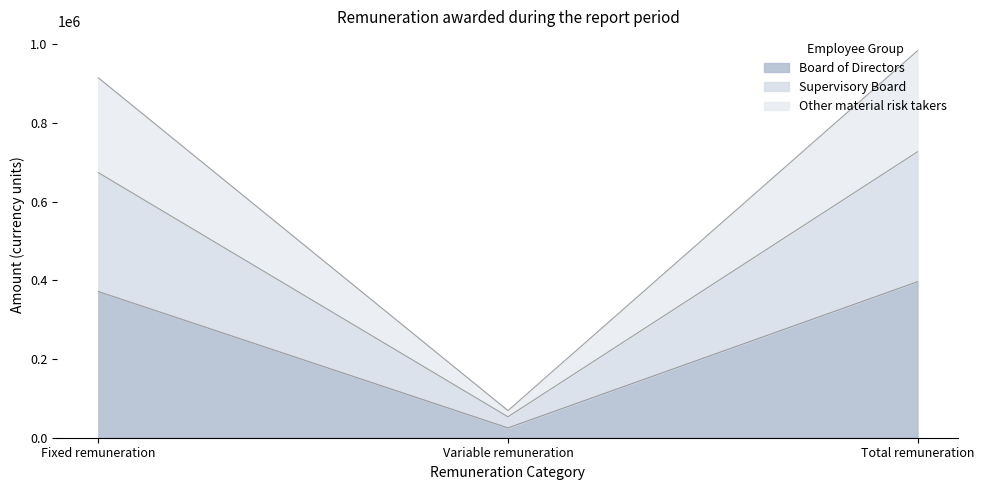

True or false: Board of Directors has a value of 371580.0 at Fixed remuneration.

True